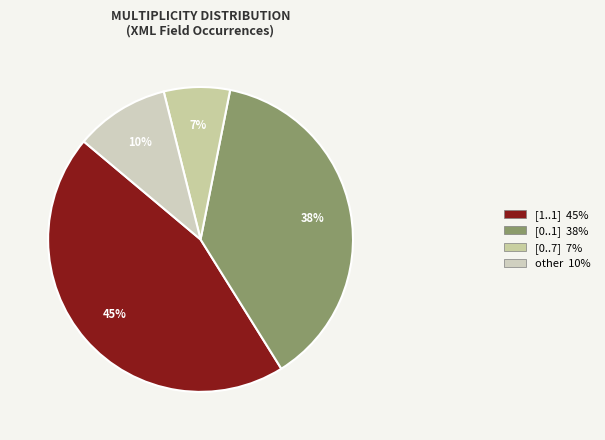

To the nearest percent, what is the average slice percentage?

25%